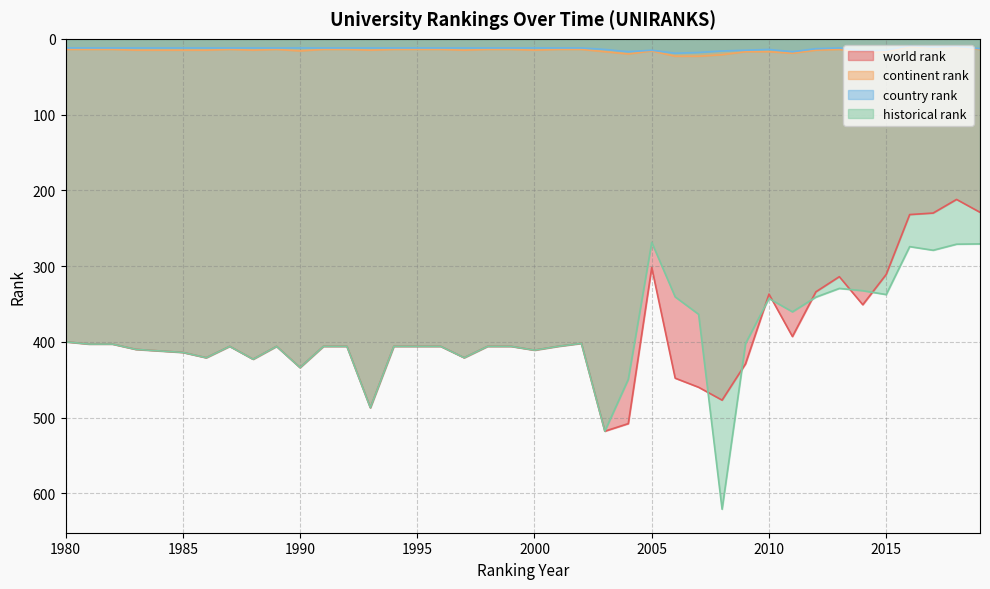

True or false: historical rank has a value of 253.2 at 1990.

False